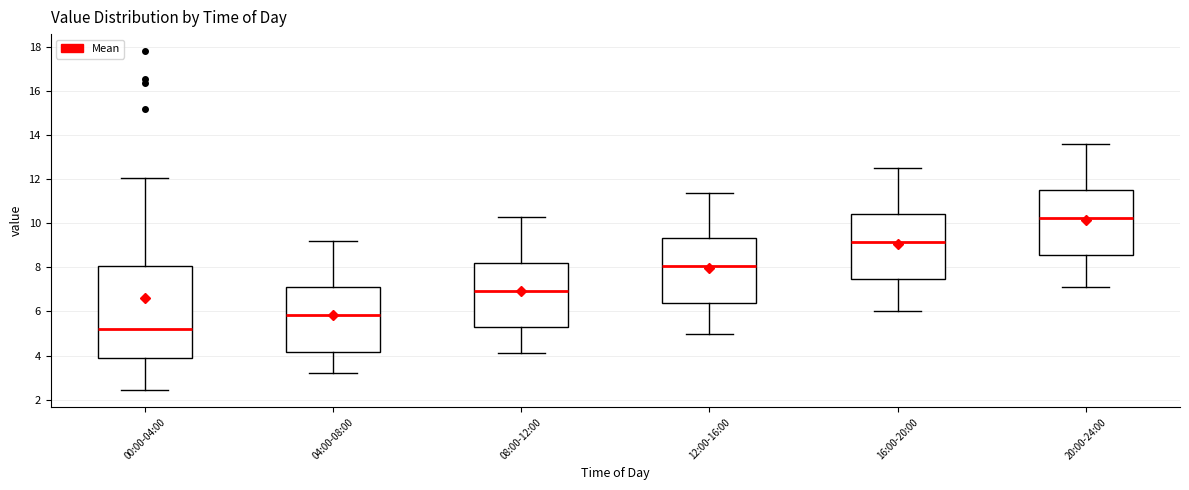

Comparing the boxes themselves (not the whiskers), which one is the tallest?

00:00-04:00